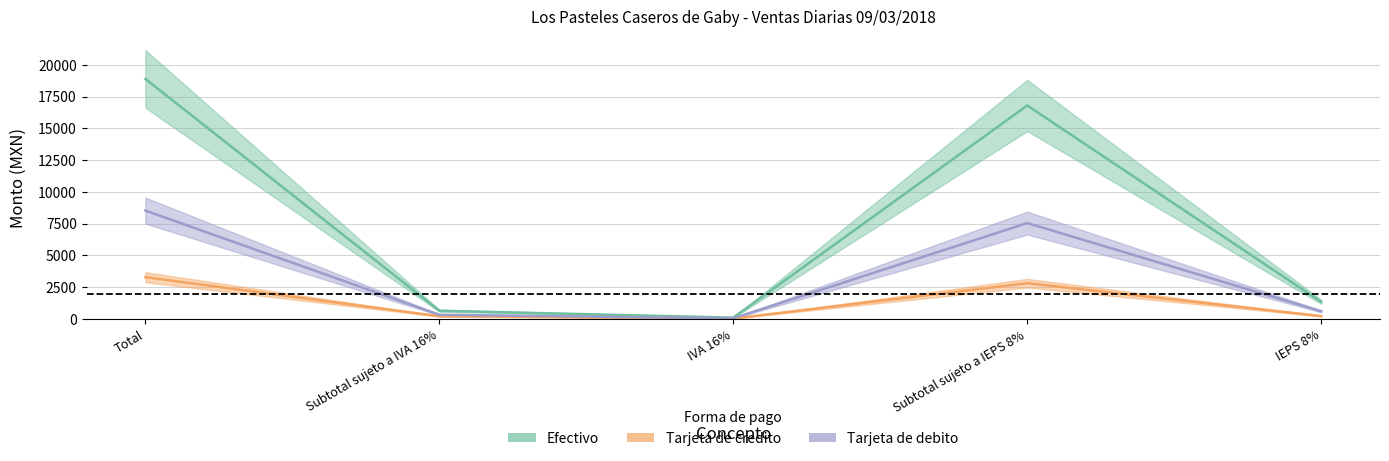

Which label corresponds to the smallest value in the chart?

IVA 16%